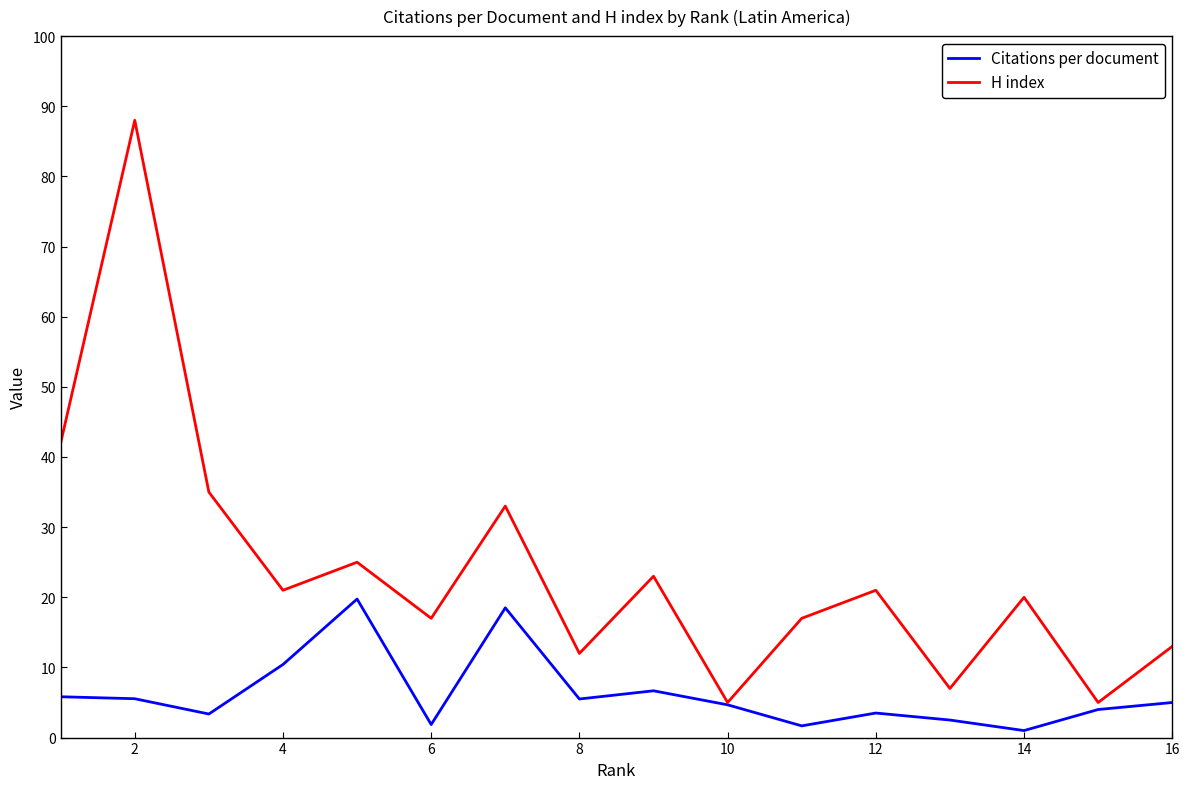

True or false: H index has more than 2 points higher than both neighbors.

True